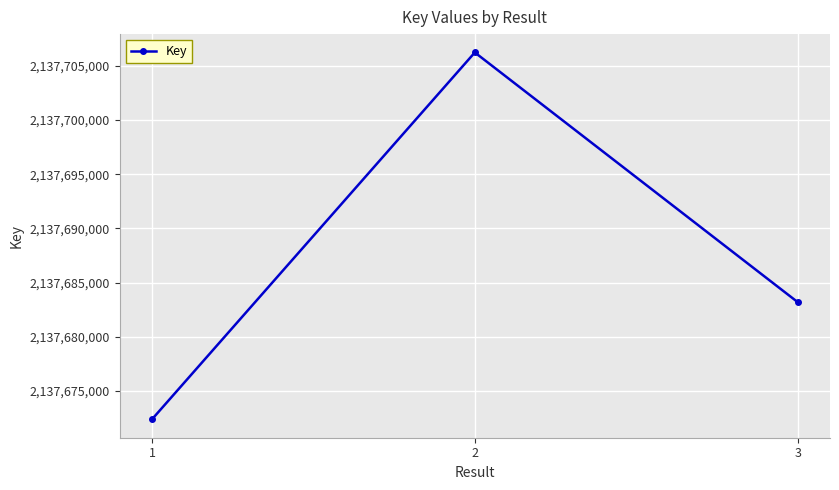

Rank the categories by value from highest to lowest.

2, 3, 1